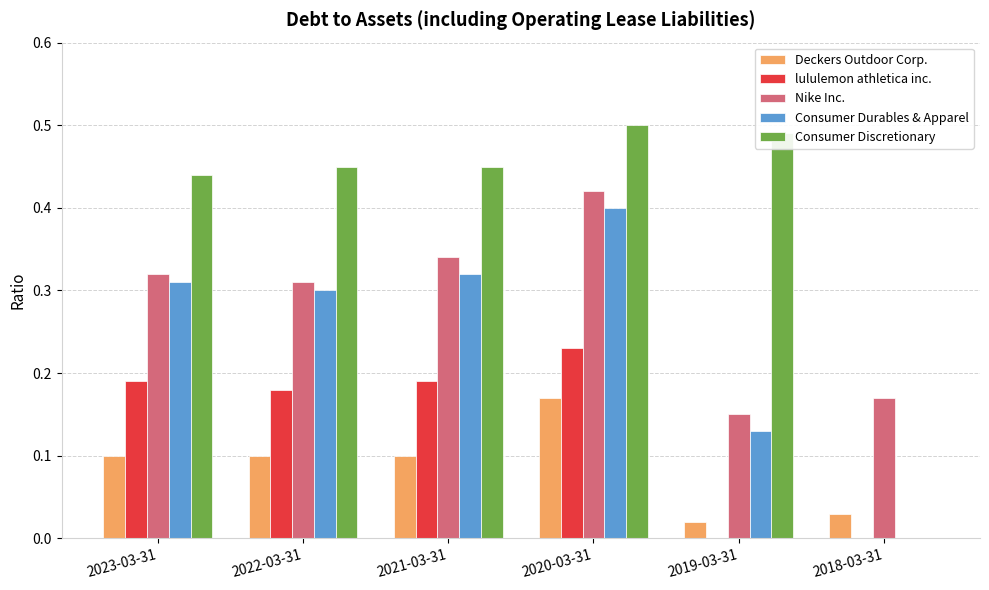

At which label does Consumer Discretionary reach its peak?

2020-03-31